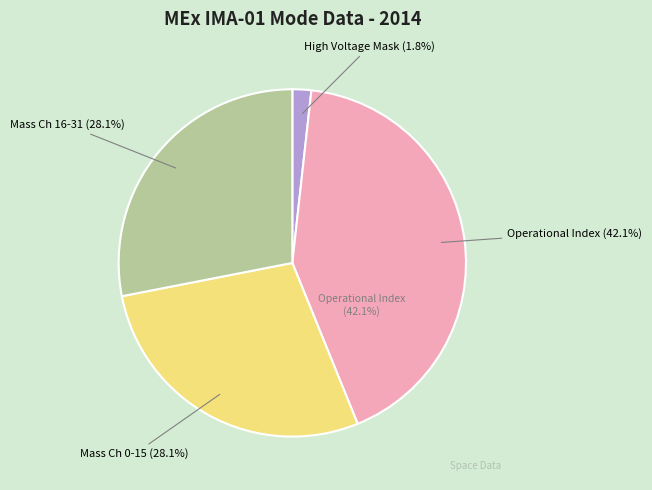

How many slices are in this pie chart?

4